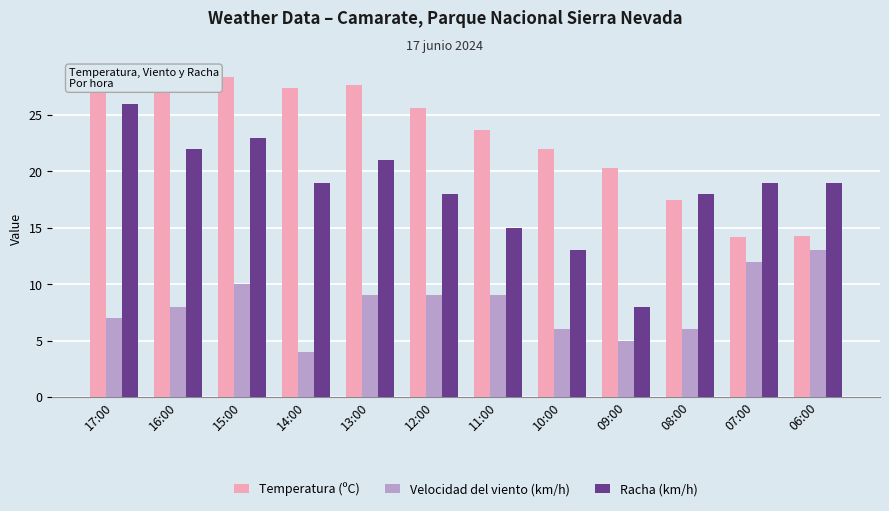

What is the maximum value shown in the chart?

28.4